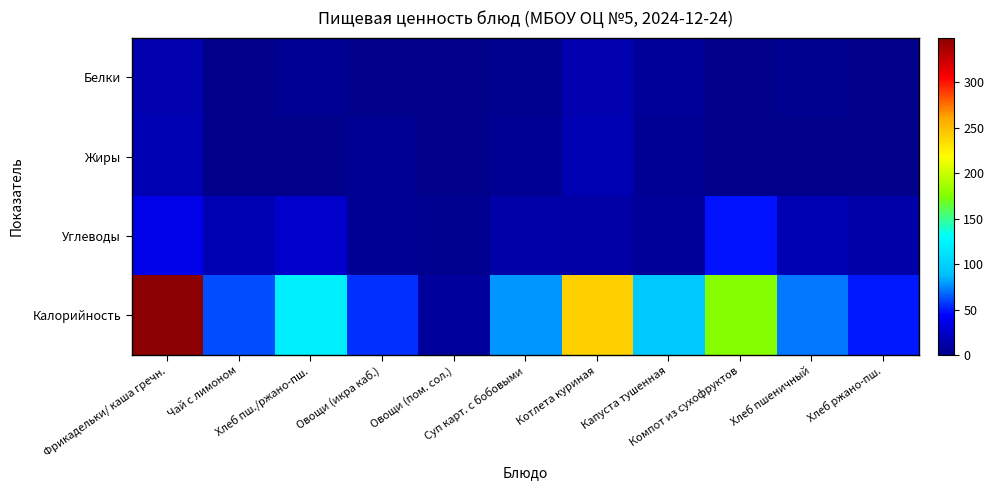

Which series has the largest total across all categories?

Калорийность